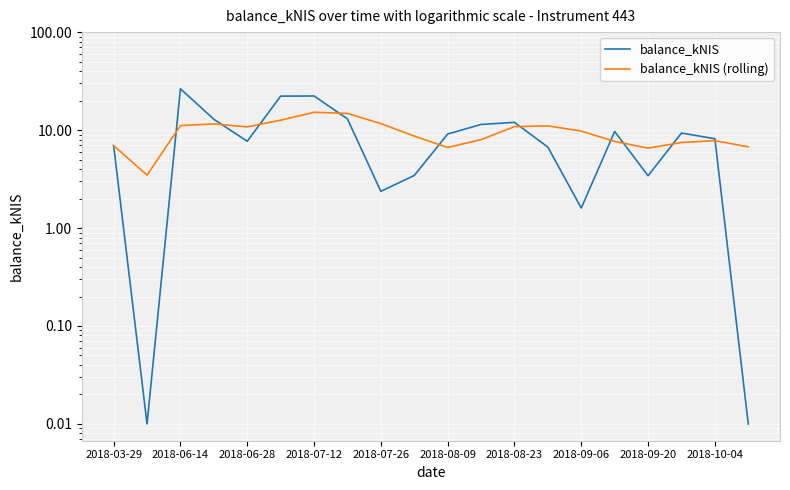

What are all the series names shown in the legend?

balance_kNIS, balance_kNIS (rolling)